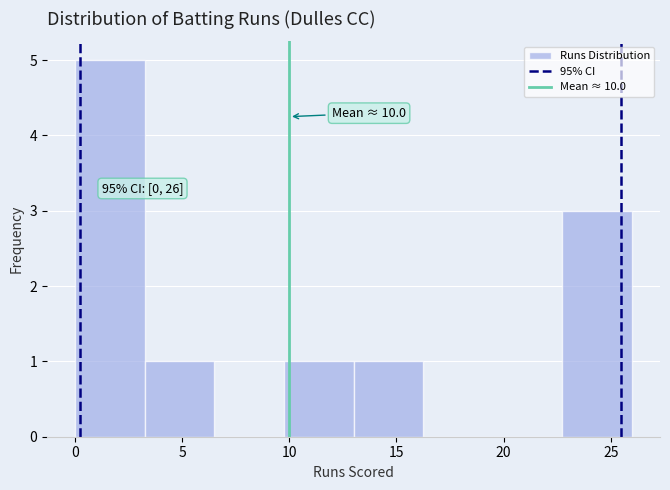

Which range on the x-axis has the tallest bar?

0.00 to 3.25